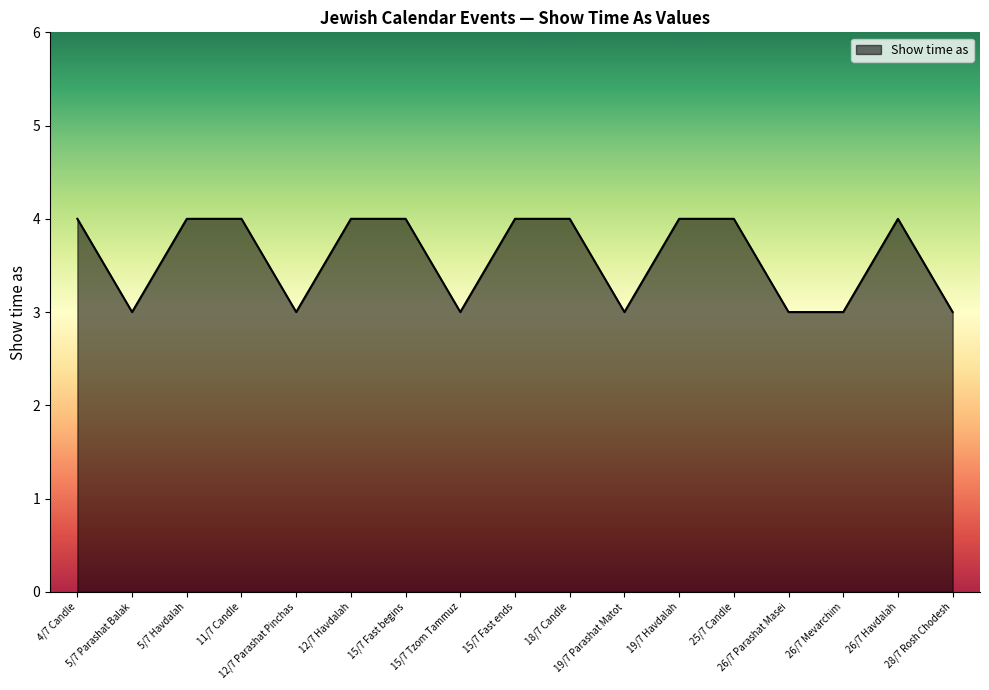

What is the greatest value displayed?

4